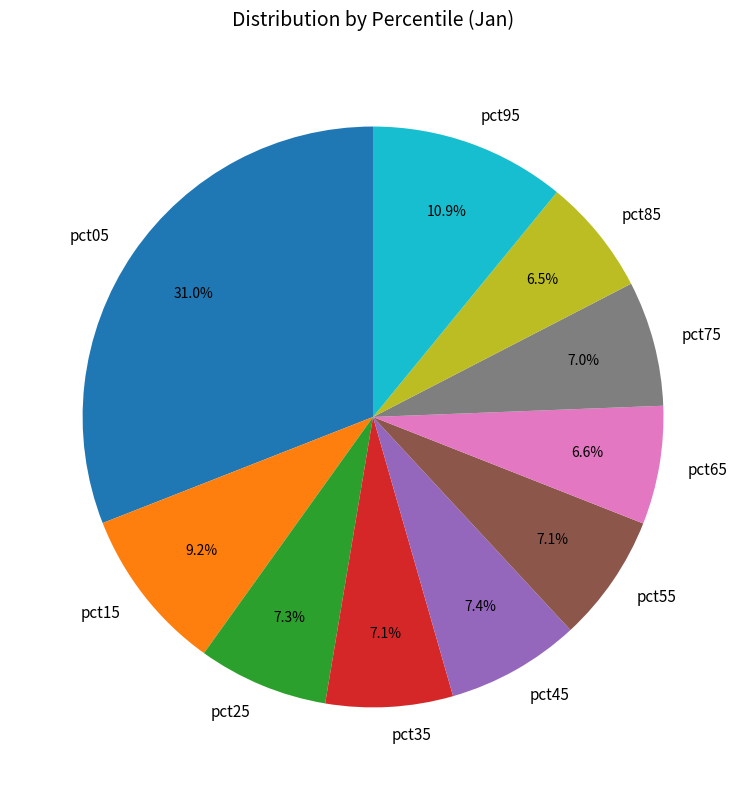

Between pct55 and pct15, which is larger?

pct15